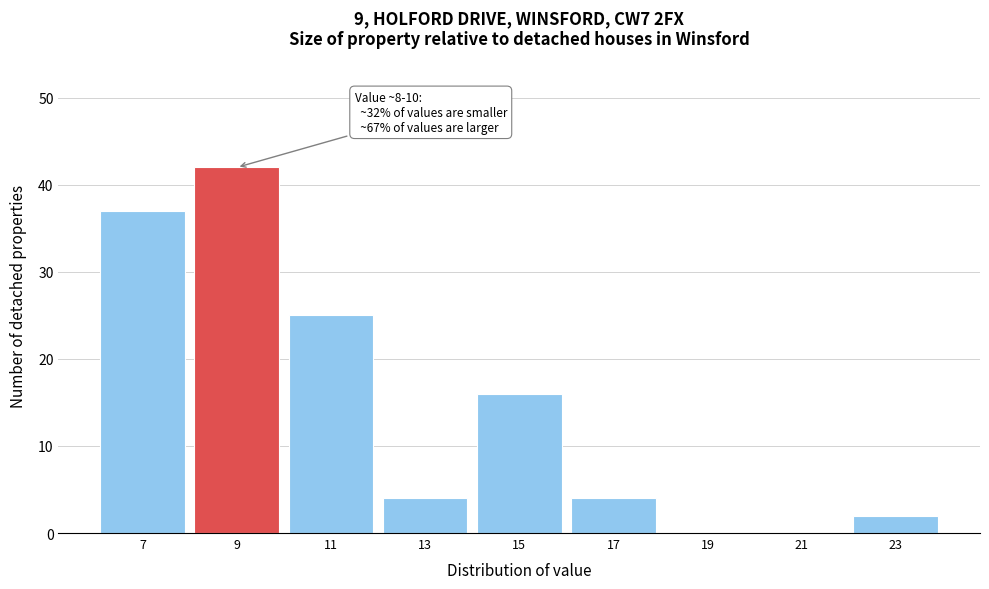

Reading left to right, what are all the values shown in this chart?

7=37	9=42	11=25	13=4	15=16	17=4	19=0	21=0	23=2